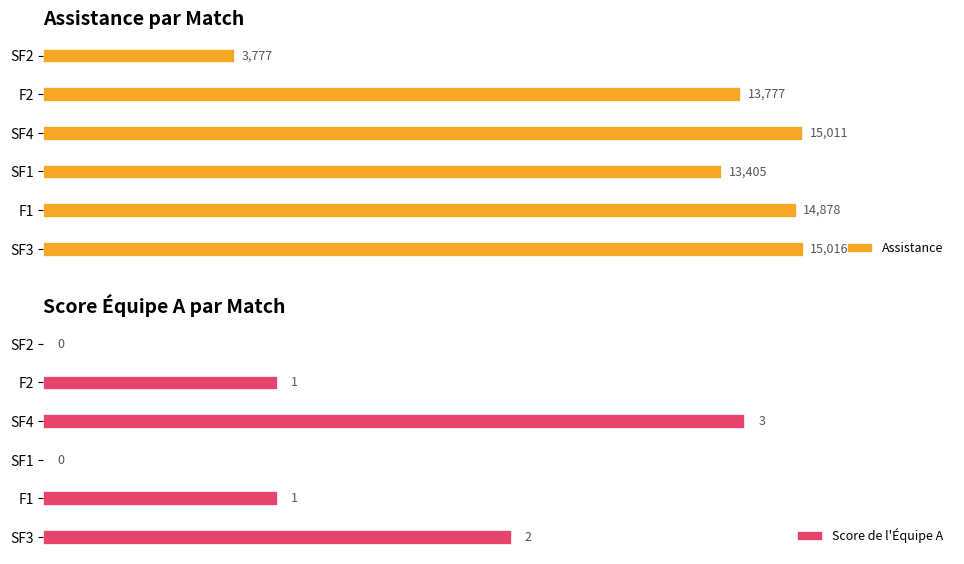

At which label does Assistance reach its peak?

SF3